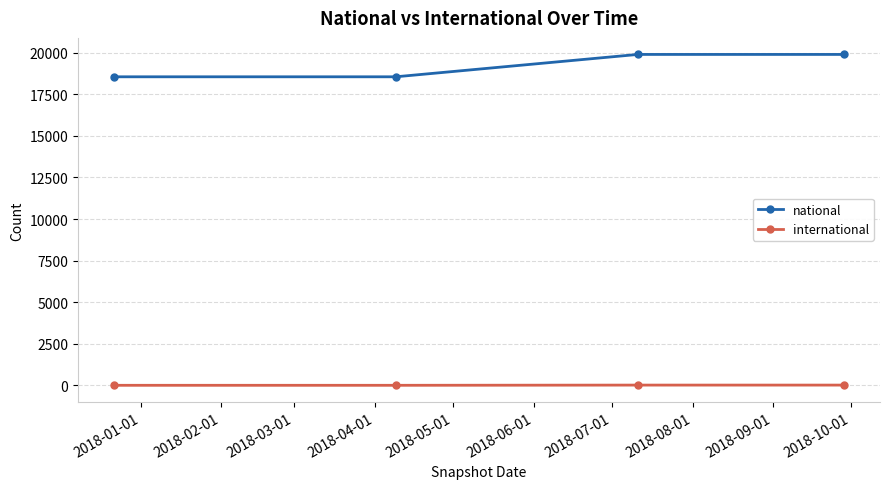

What is the maximum value shown in the chart?

19896